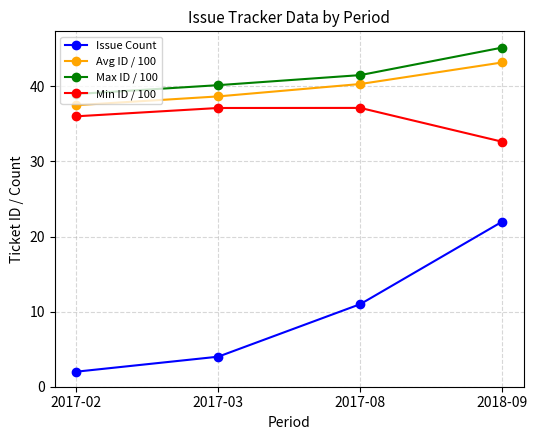

Is it true that Max ID / 100 equals 45.2 at 2018-09?

True